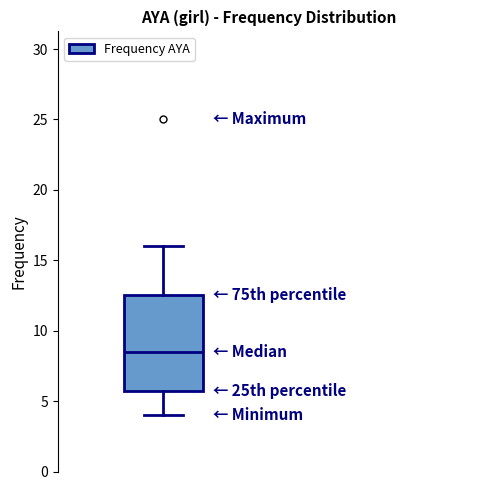

Where does the upper whisker of the box end on the y-axis? The values are not printed on the chart, so give them approximately, as read against the axis.

16.0